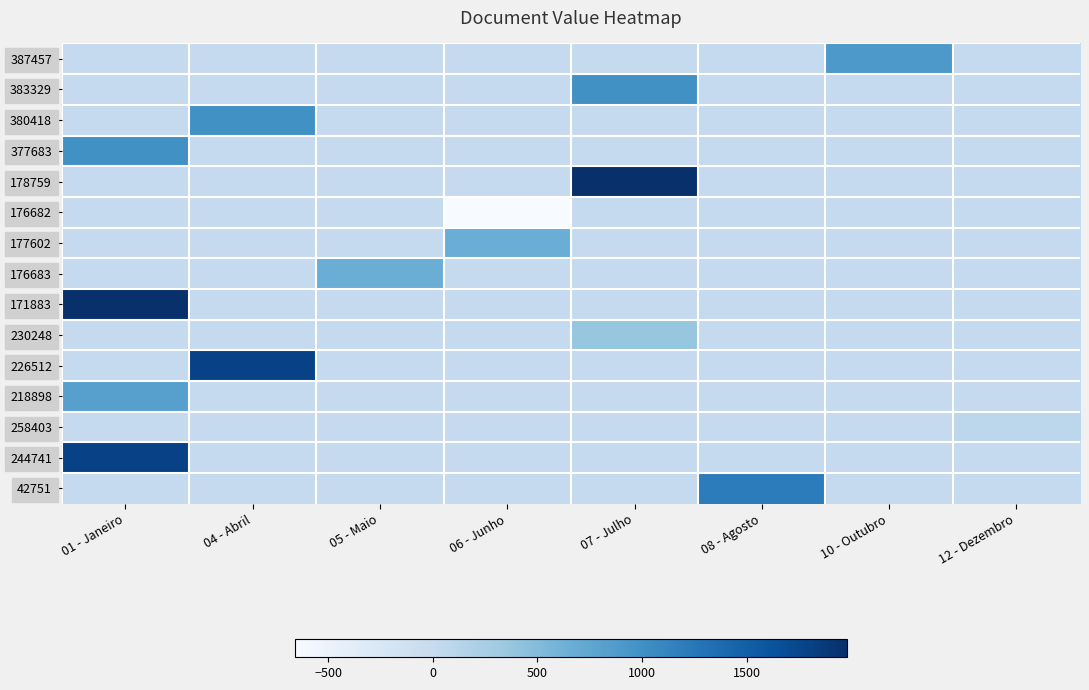

Reading left to right, transcribe all the data shown in this chart.

387457: 01 - Janeiro=0	04 - Abril=0	05 - Maio=0	06 - Junho=0	07 - Julho=0	08 - Agosto=0	10 - Outubro=900	12 - Dezembro=0
383329: 01 - Janeiro=0	04 - Abril=0	05 - Maio=0	06 - Junho=0	07 - Julho=990	08 - Agosto=0	10 - Outubro=0	12 - Dezembro=0
380418: 01 - Janeiro=0	04 - Abril=990	05 - Maio=0	06 - Junho=0	07 - Julho=0	08 - Agosto=0	10 - Outubro=0	12 - Dezembro=0
377683: 01 - Janeiro=990	04 - Abril=0	05 - Maio=0	06 - Junho=0	07 - Julho=0	08 - Agosto=0	10 - Outubro=0	12 - Dezembro=0
178759: 01 - Janeiro=0	04 - Abril=0	05 - Maio=0	06 - Junho=0	07 - Julho=1980	08 - Agosto=0	10 - Outubro=0	12 - Dezembro=0
176682: 01 - Janeiro=0	04 - Abril=0	05 - Maio=0	06 - Junho=-660	07 - Julho=0	08 - Agosto=0	10 - Outubro=0	12 - Dezembro=0
177602: 01 - Janeiro=0	04 - Abril=0	05 - Maio=0	06 - Junho=660	07 - Julho=0	08 - Agosto=0	10 - Outubro=0	12 - Dezembro=0
176683: 01 - Janeiro=0	04 - Abril=0	05 - Maio=660	06 - Junho=0	07 - Julho=0	08 - Agosto=0	10 - Outubro=0	12 - Dezembro=0
171883: 01 - Janeiro=1980	04 - Abril=0	05 - Maio=0	06 - Junho=0	07 - Julho=0	08 - Agosto=0	10 - Outubro=0	12 - Dezembro=0
230248: 01 - Janeiro=0	04 - Abril=0	05 - Maio=0	06 - Junho=0	07 - Julho=380	08 - Agosto=0	10 - Outubro=0	12 - Dezembro=0
226512: 01 - Janeiro=0	04 - Abril=1800	05 - Maio=0	06 - Junho=0	07 - Julho=0	08 - Agosto=0	10 - Outubro=0	12 - Dezembro=0
218898: 01 - Janeiro=820	04 - Abril=0	05 - Maio=0	06 - Junho=0	07 - Julho=0	08 - Agosto=0	10 - Outubro=0	12 - Dezembro=0
258403: 01 - Janeiro=0	04 - Abril=0	05 - Maio=0	06 - Junho=0	07 - Julho=0	08 - Agosto=0	10 - Outubro=0	12 - Dezembro=80
244741: 01 - Janeiro=1800	04 - Abril=0	05 - Maio=0	06 - Junho=0	07 - Julho=0	08 - Agosto=0	10 - Outubro=0	12 - Dezembro=0
42751: 01 - Janeiro=0	04 - Abril=0	05 - Maio=0	06 - Junho=0	07 - Julho=0	08 - Agosto=1200	10 - Outubro=0	12 - Dezembro=0